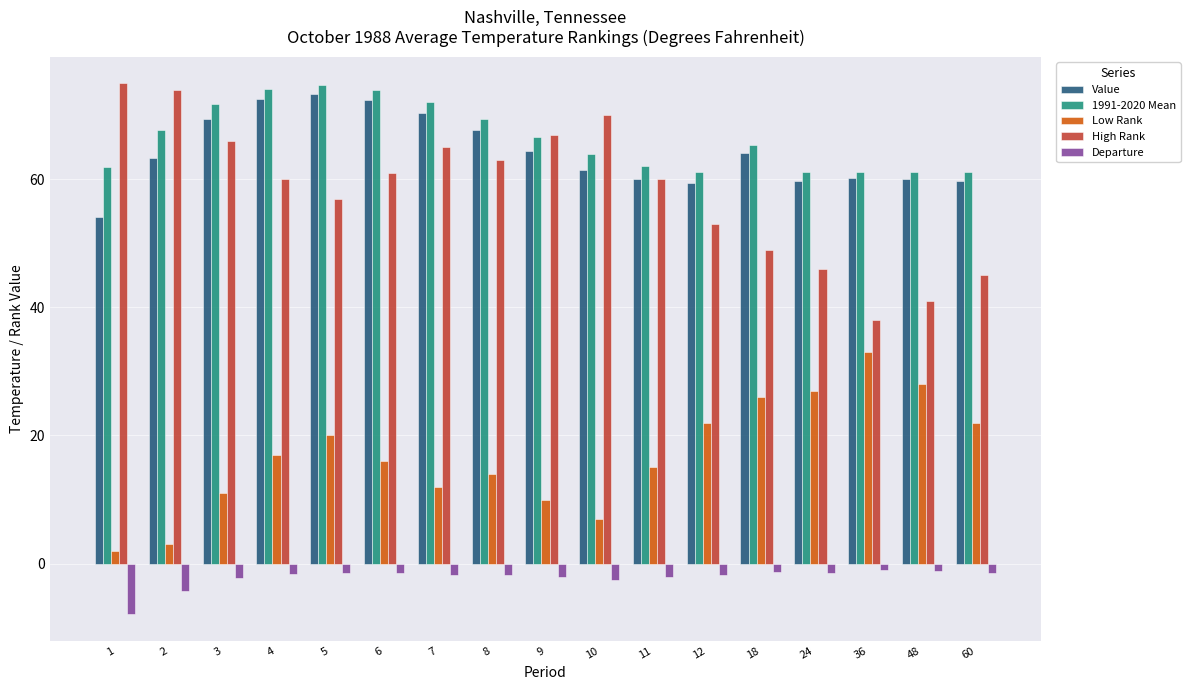

At how many categories does at least one series exceed 4?

17